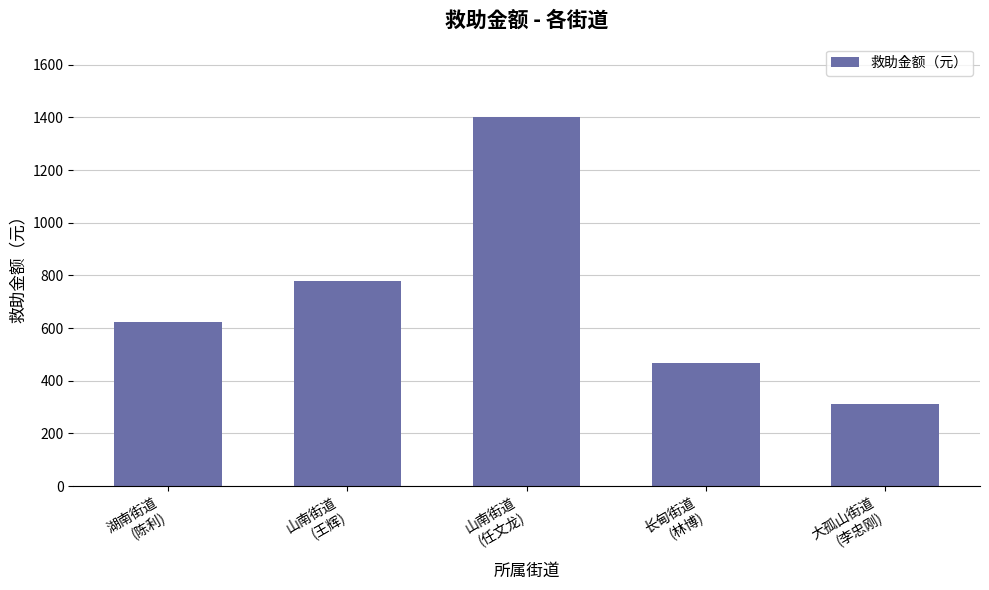

Rank the categories by value from highest to lowest.

山南街道
(任文龙), 山南街道
(王辉), 湖南街道
(陈利), 长甸街道
(林博), 大孤山街道
(李忠刚)